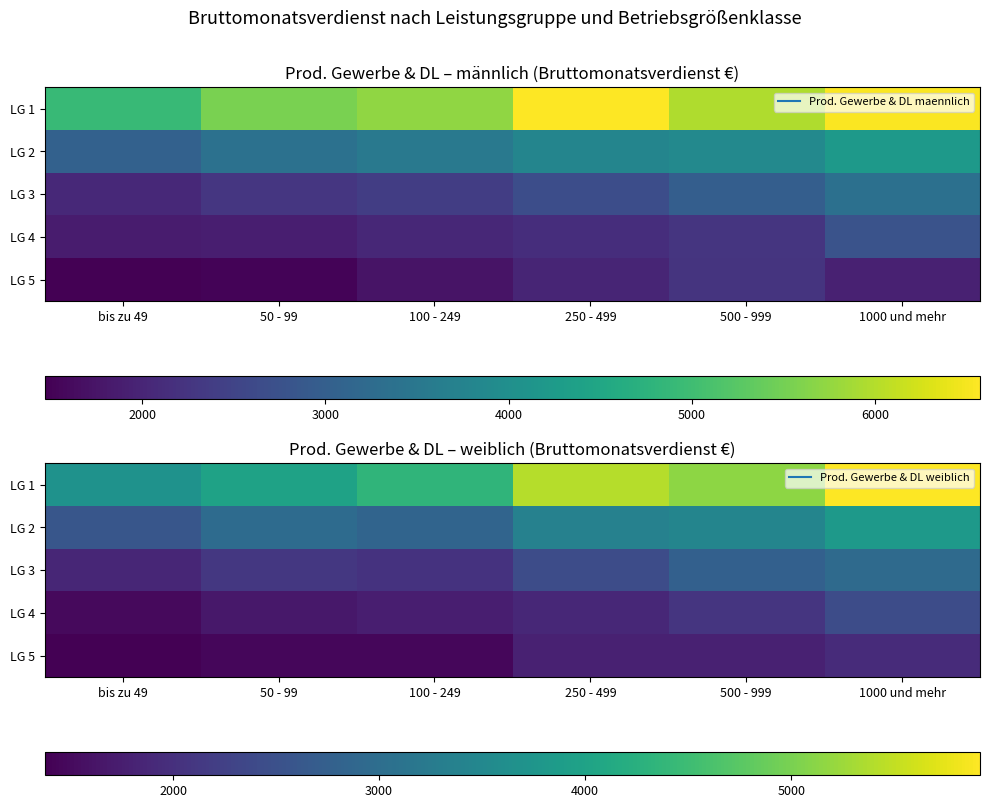

How many categories are shown in the chart?

6